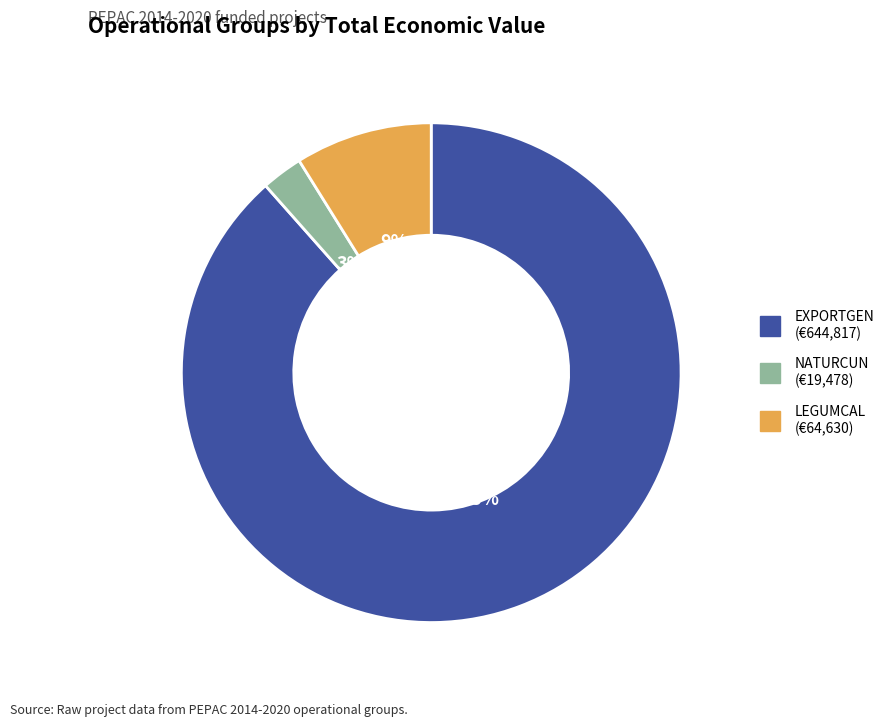

Is it true that LEGUMCAL is 20% of the pie?

False